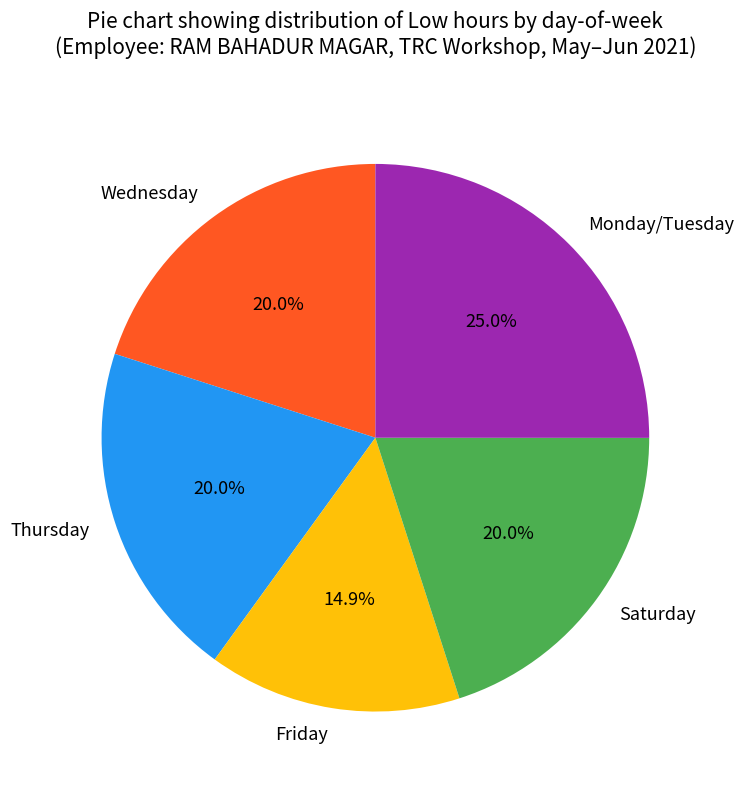

Count the number of slices in the pie.

5